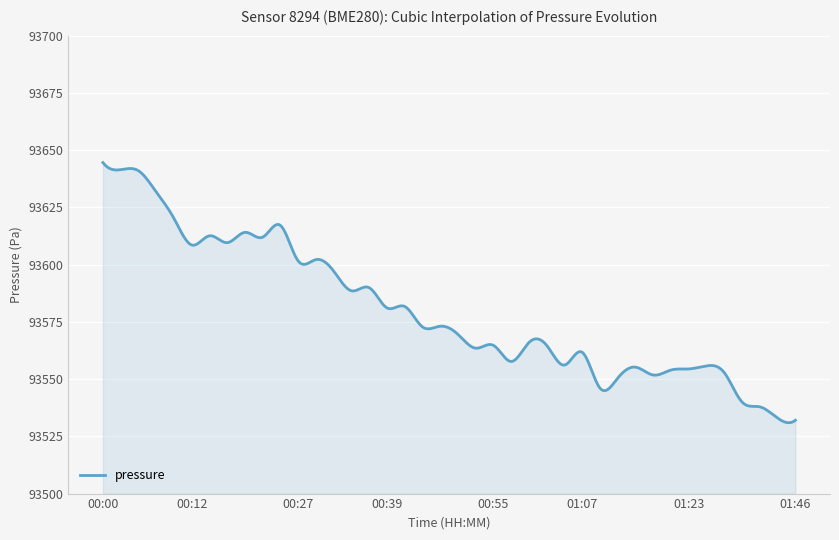

What is the smallest value displayed?

93531.0